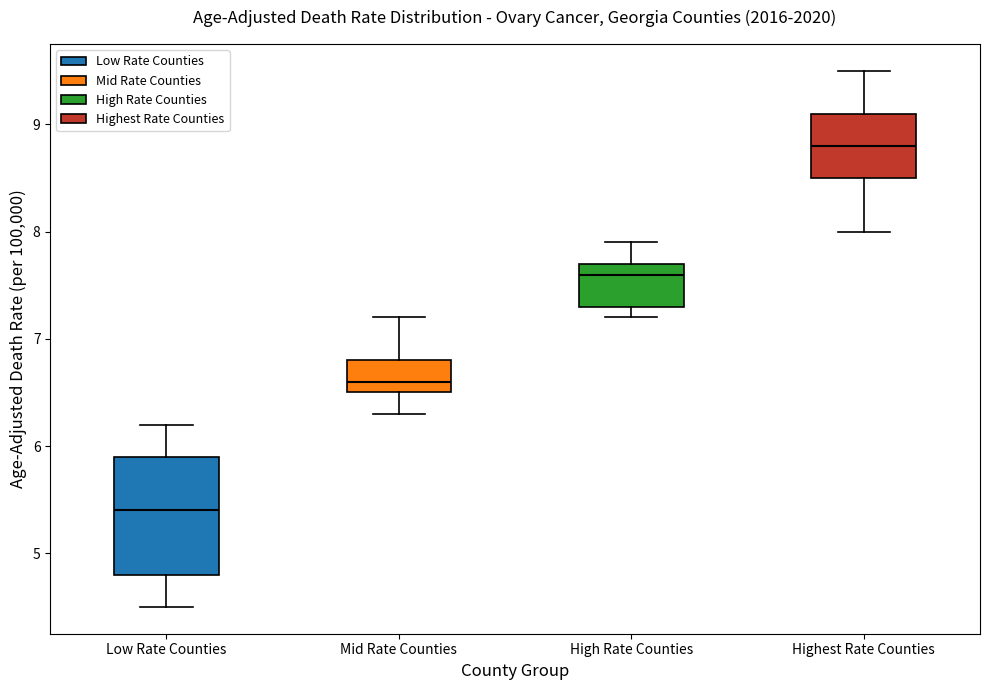

Reading left to right, read every box against the y-axis: the position of its median line, the range the box covers, and the ends of its whiskers. The values are not printed on the chart, so give them approximately, as read against the axis.

Low Rate Counties: median 5.4, box 4.8 to 5.9, whiskers 4.5 to 6.2
Mid Rate Counties: median 6.6, box 6.5 to 6.8, whiskers 6.3 to 7.2
High Rate Counties: median 7.6, box 7.3 to 7.7, whiskers 7.2 to 7.9
Highest Rate Counties: median 8.8, box 8.5 to 9.1, whiskers 8.0 to 9.5